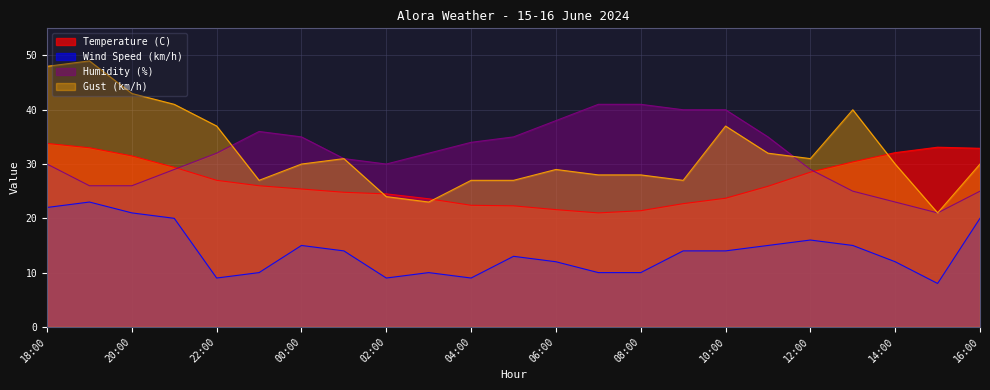

Where is Wind Speed (km/h) nearest to the value 15?

00:00